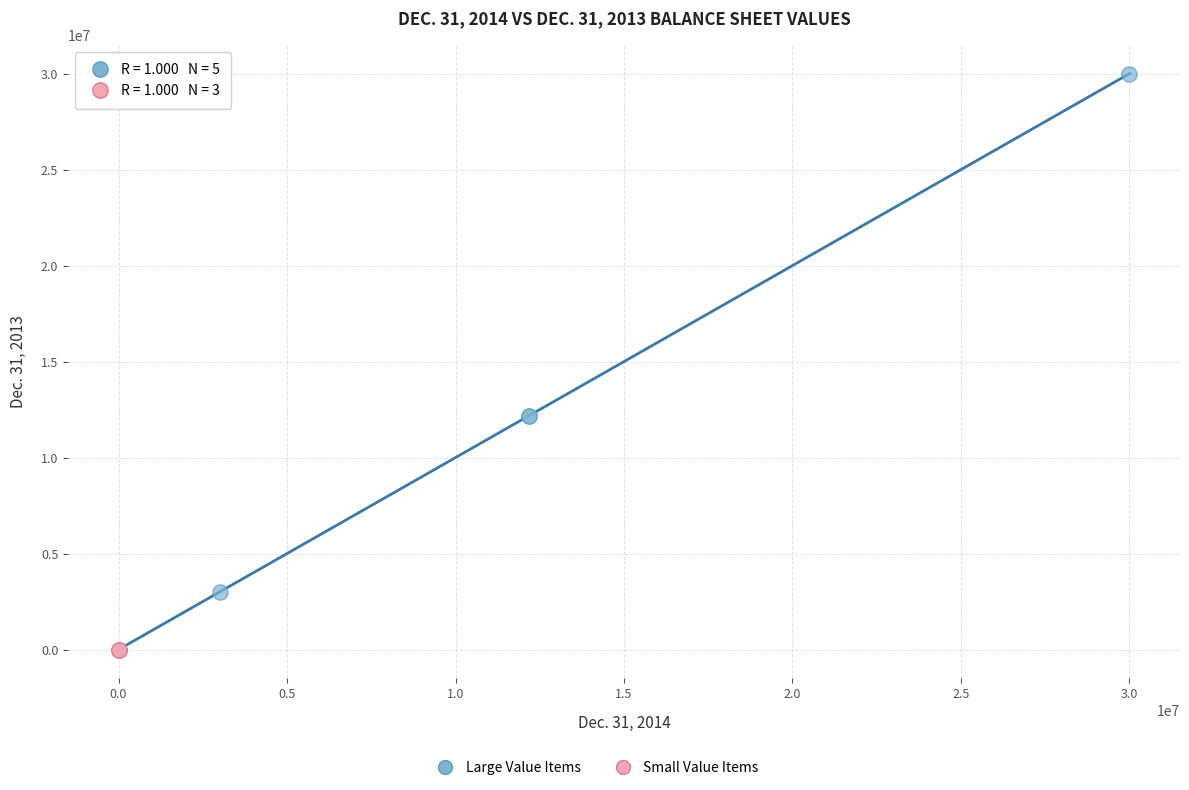

Which series has the largest Y range (max minus min)?

Large Value Items